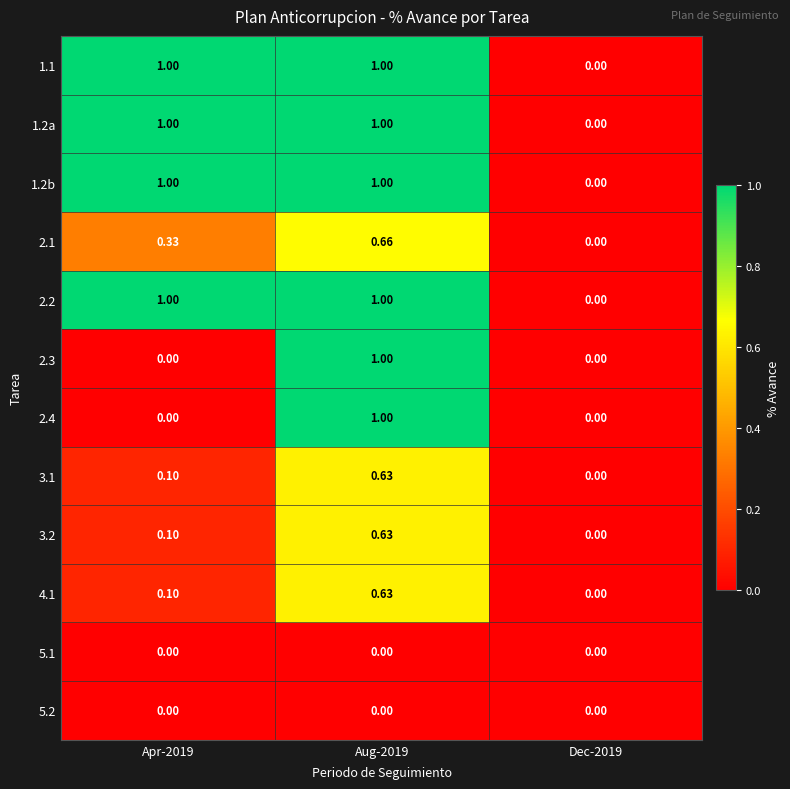

Reading left to right, what are all the values shown in this chart?

1.1: Apr-2019=1.0	Aug-2019=1.0	Dec-2019=0.0
1.2a: Apr-2019=1.0	Aug-2019=1.0	Dec-2019=0.0
1.2b: Apr-2019=1.0	Aug-2019=1.0	Dec-2019=0.0
2.1: Apr-2019=0.3	Aug-2019=0.7	Dec-2019=0.0
2.2: Apr-2019=1.0	Aug-2019=1.0	Dec-2019=0.0
2.3: Apr-2019=0.0	Aug-2019=1.0	Dec-2019=0.0
2.4: Apr-2019=0.0	Aug-2019=1.0	Dec-2019=0.0
3.1: Apr-2019=0.1	Aug-2019=0.6	Dec-2019=0.0
3.2: Apr-2019=0.1	Aug-2019=0.6	Dec-2019=0.0
4.1: Apr-2019=0.1	Aug-2019=0.6	Dec-2019=0.0
5.1: Apr-2019=0.0	Aug-2019=0.0	Dec-2019=0.0
5.2: Apr-2019=0.0	Aug-2019=0.0	Dec-2019=0.0